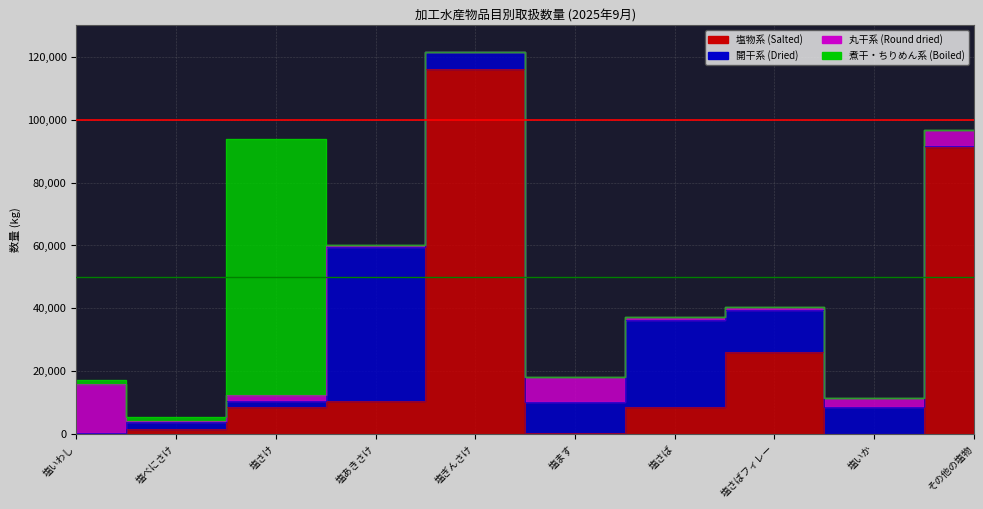

Does the chart have visible grid lines?

Yes